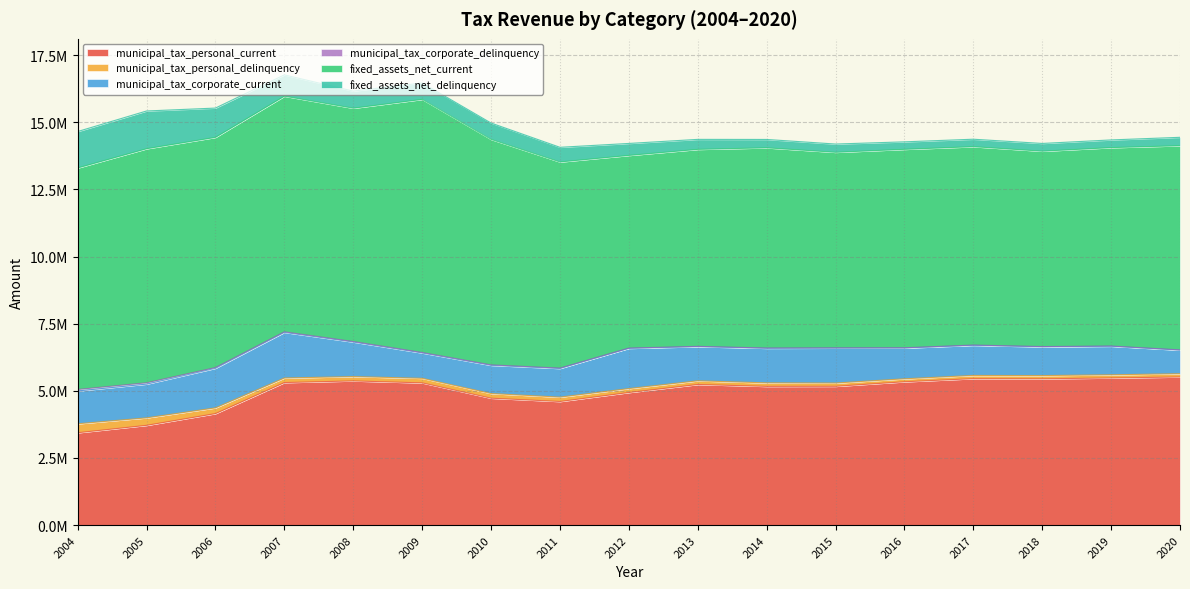

True or false: fixed_assets_net_current and municipal_tax_personal_delinquency cross at least once.

False